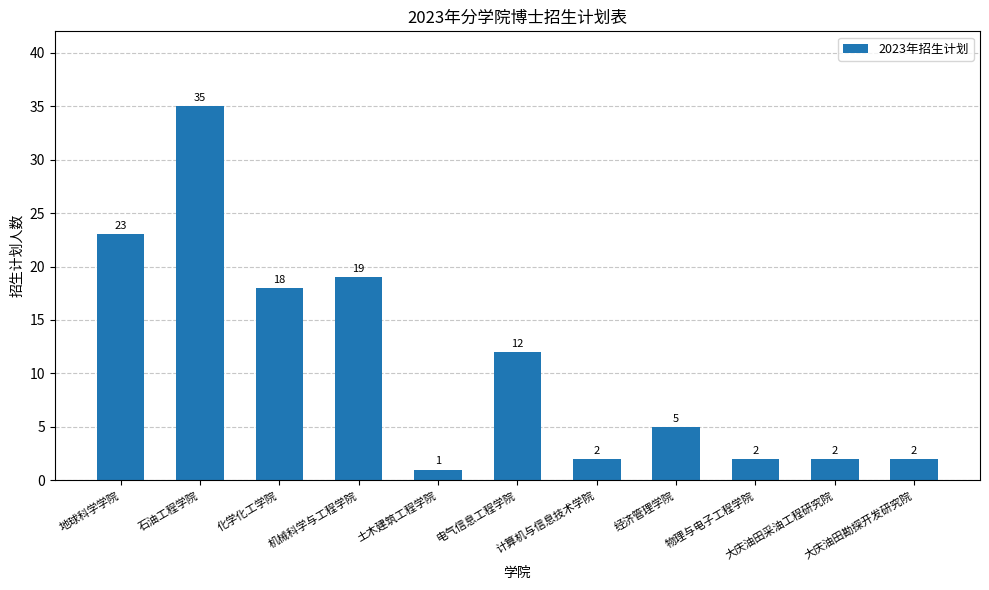

Are the bars horizontal?

No